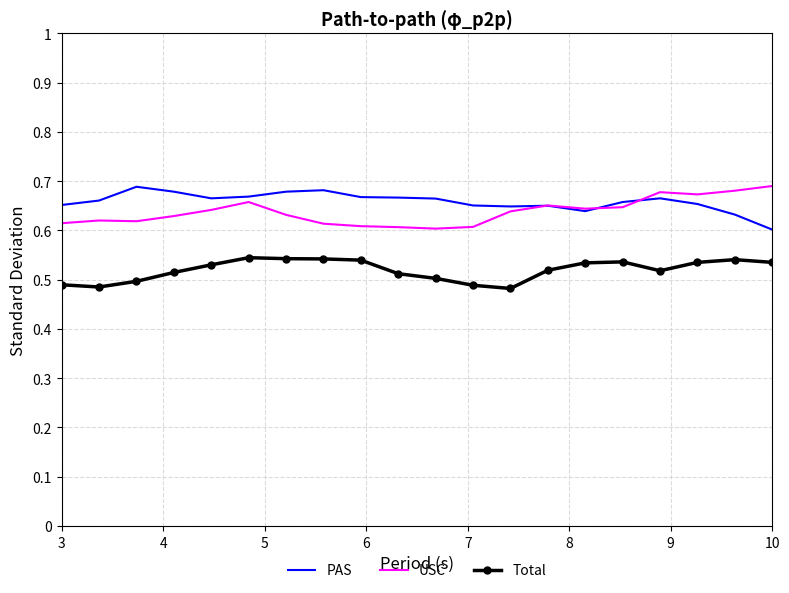

True or false: Total and PAS intersect in this chart.

False